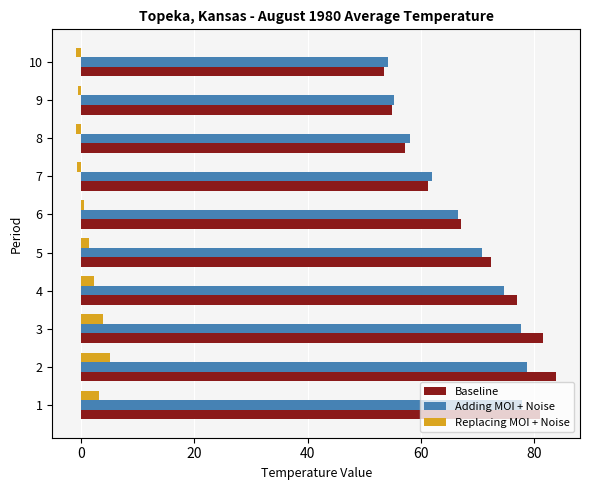

What are all the series names shown in the legend?

Baseline, Adding MOI + Noise, Replacing MOI + Noise